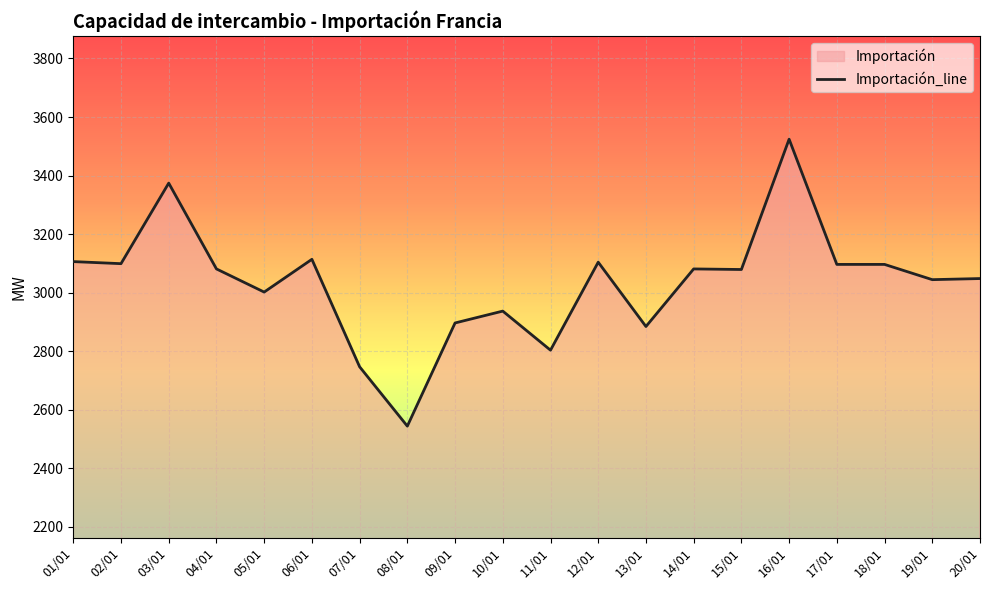

Reading right to left, extract all data points from this chart.

3048.2	3044.4	3096.5	3096.5	3524.3	3079.1	3081.0	2884.3	3104.1	2803.5	2937.0	2896.5	2544.0	2746.8	3113.9	3002.0	3081.1	3374.2	3099.0	3106.1